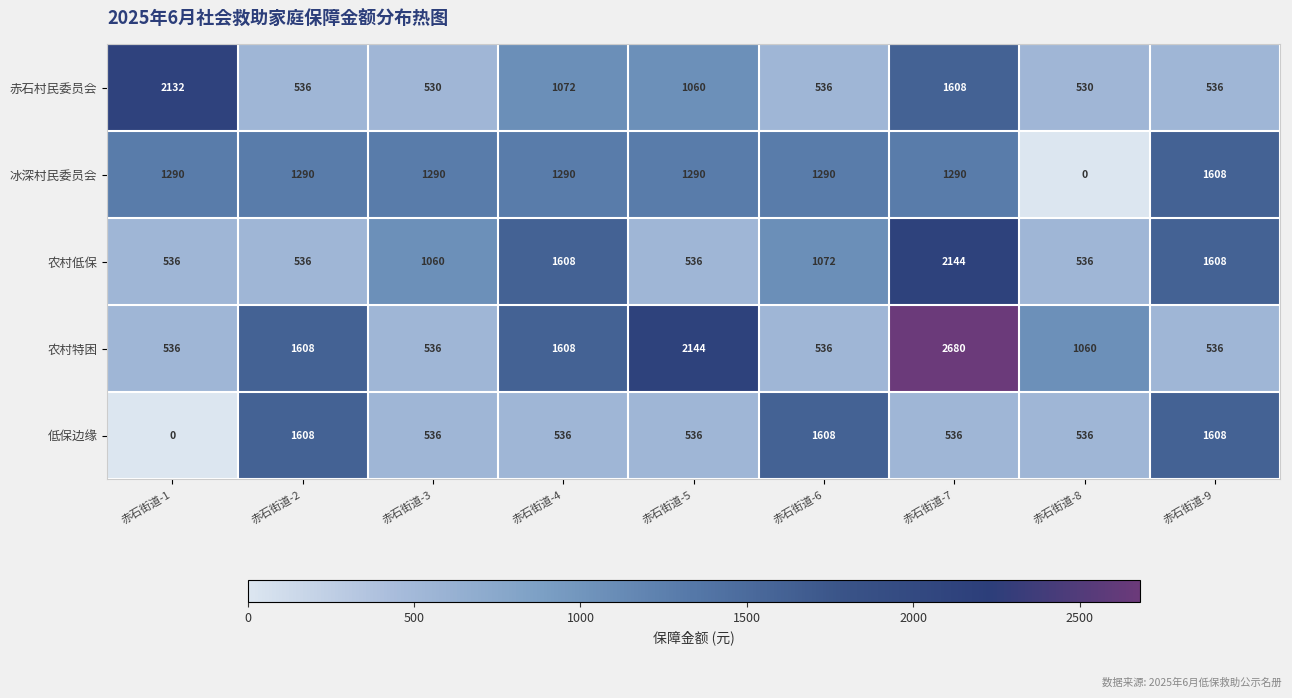

Which series has the largest total across all categories?

农村特困